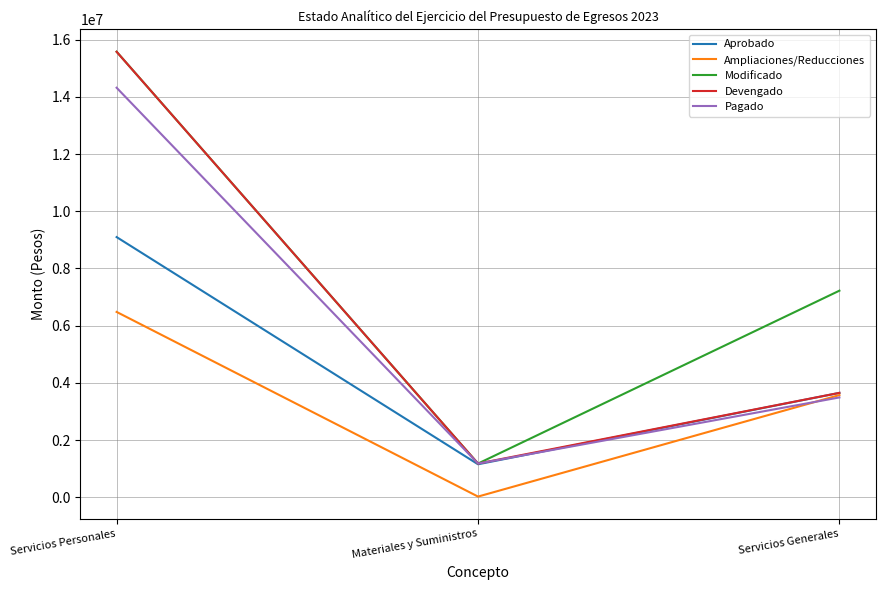

At which label does Pagado reach its minimum?

Materiales y Suministros